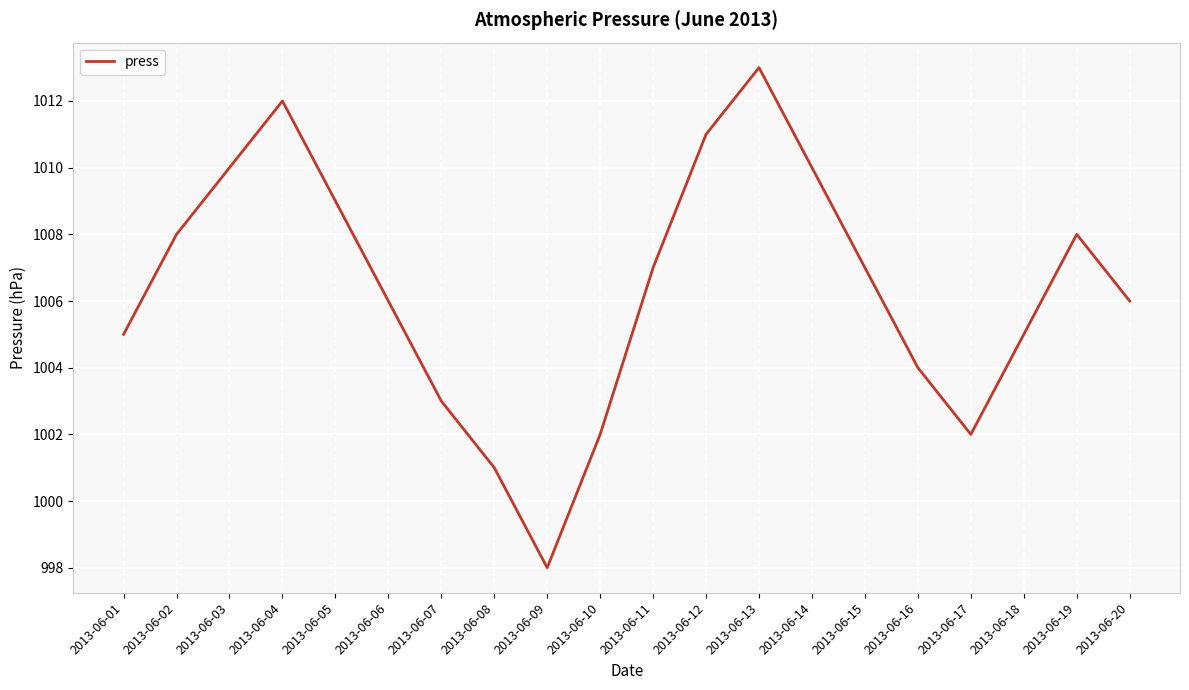

What is the change in value from 2013-06-03 to 2013-06-08?

-9